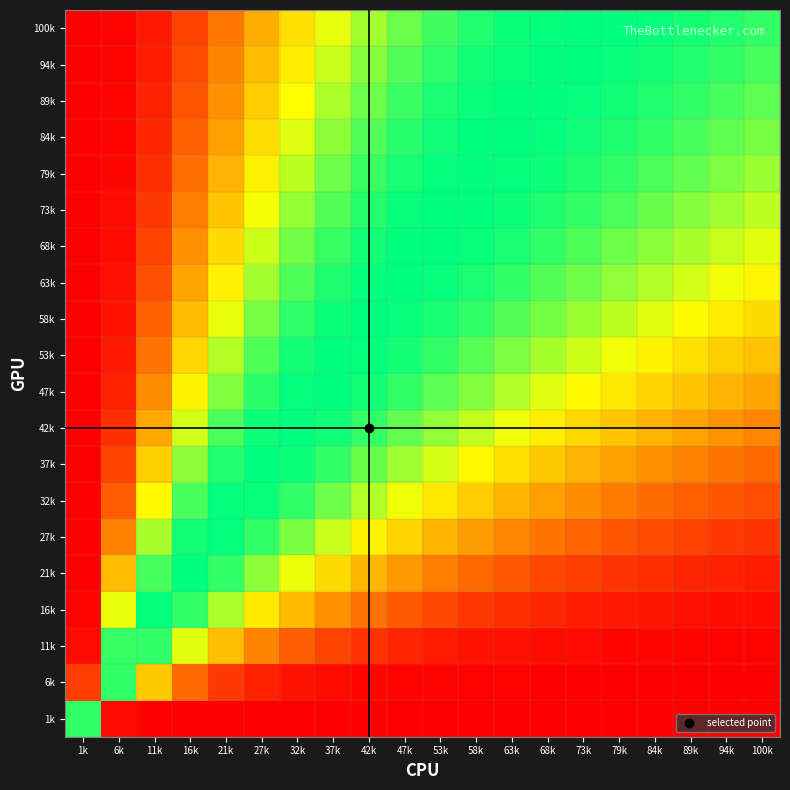

At which category does the chart reach its minimum across all series?

100k